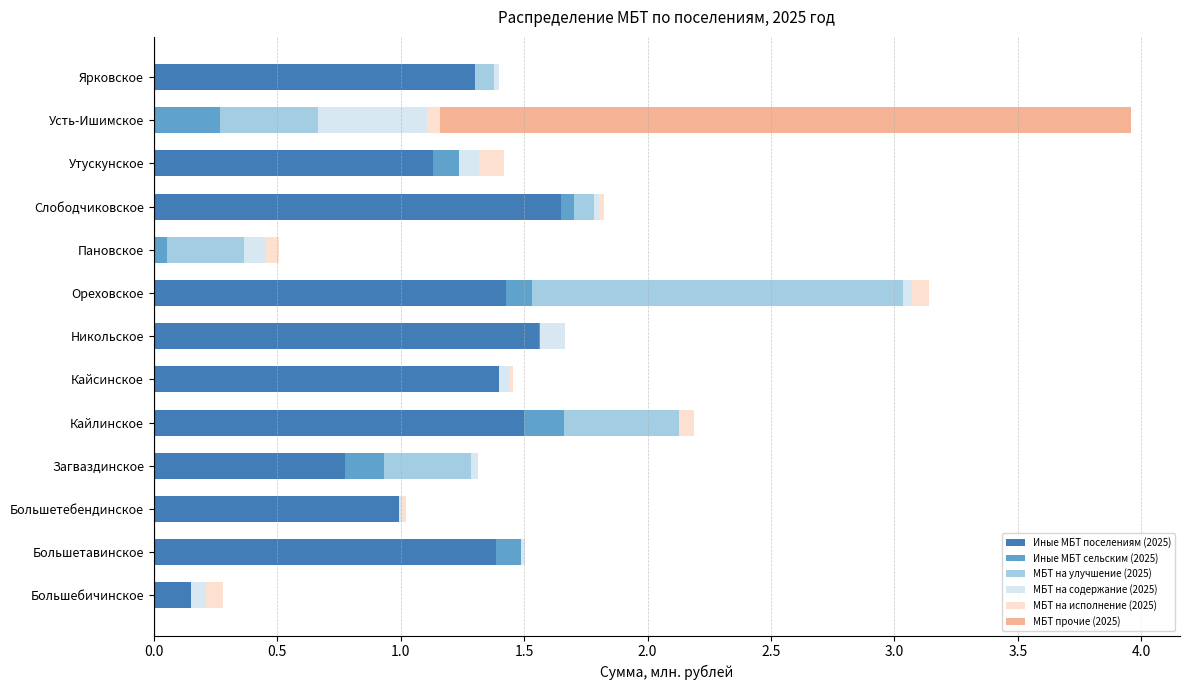

True or false: Иные МБТ поселениям (2025) has a value of 1.6 at Слободчиковское.

True